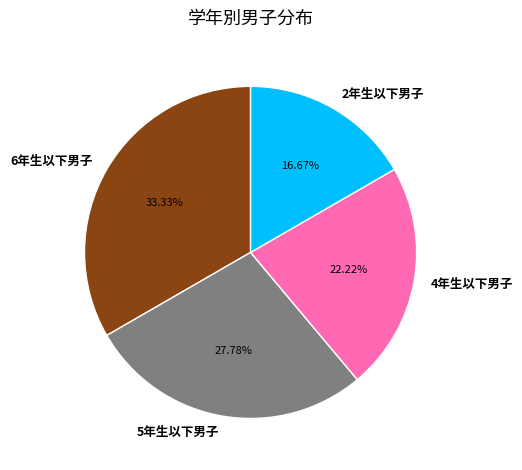

To the nearest percent, what is the combined percentage of 5年生以下男子 and 2年生以下男子?

44%